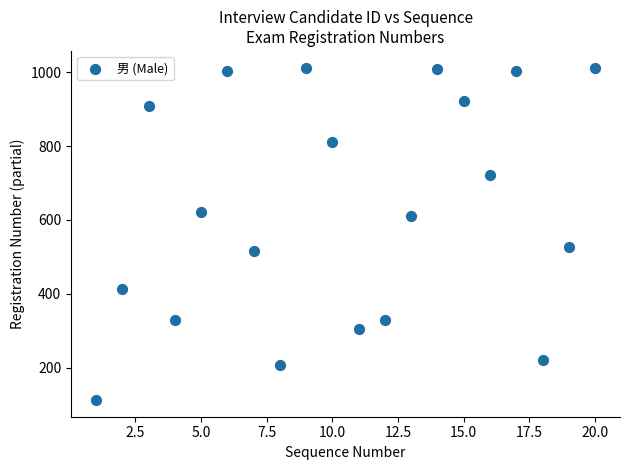

What is the range of Y values (max minus min)?

901